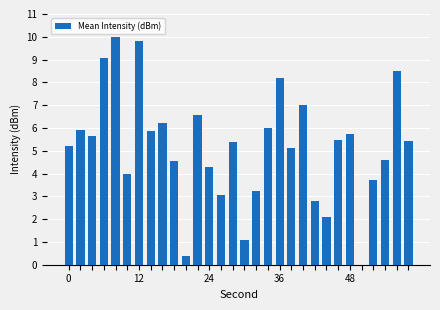

What is the sum of all values?

155.0